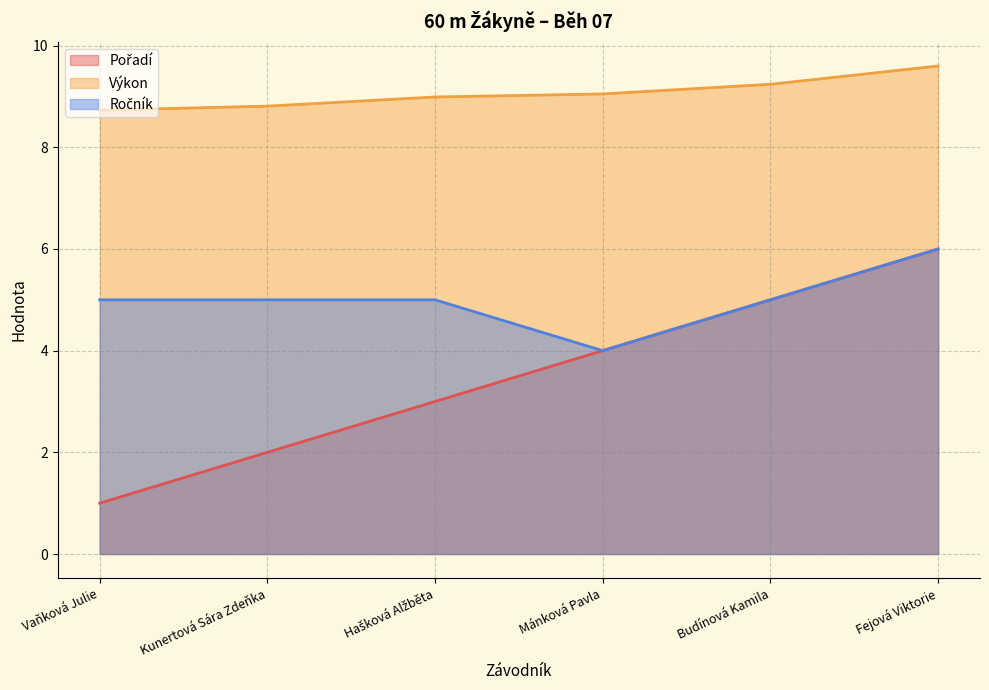

List the series in order of their overall mean, highest first.

Výkon, Ročník, Pořadí